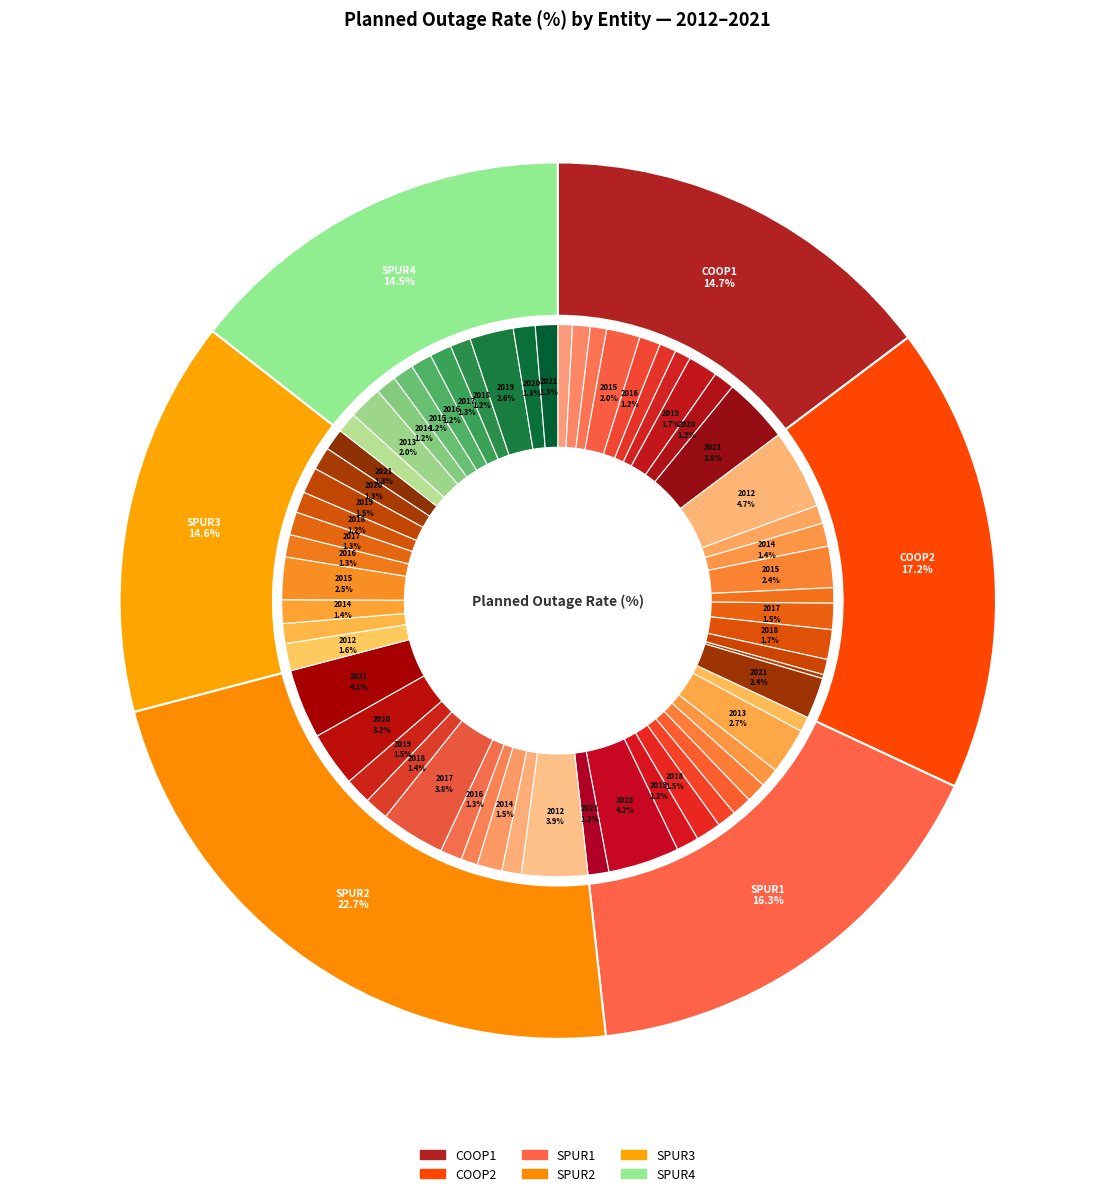

Is 2016 the majority of the pie?

No